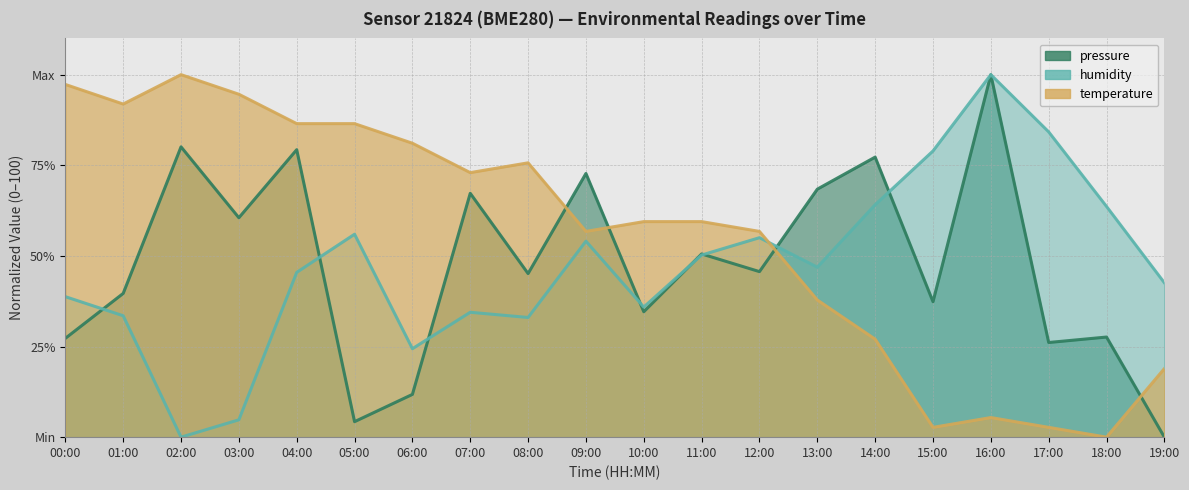

What is the label of the 10th point from the right?

10:00